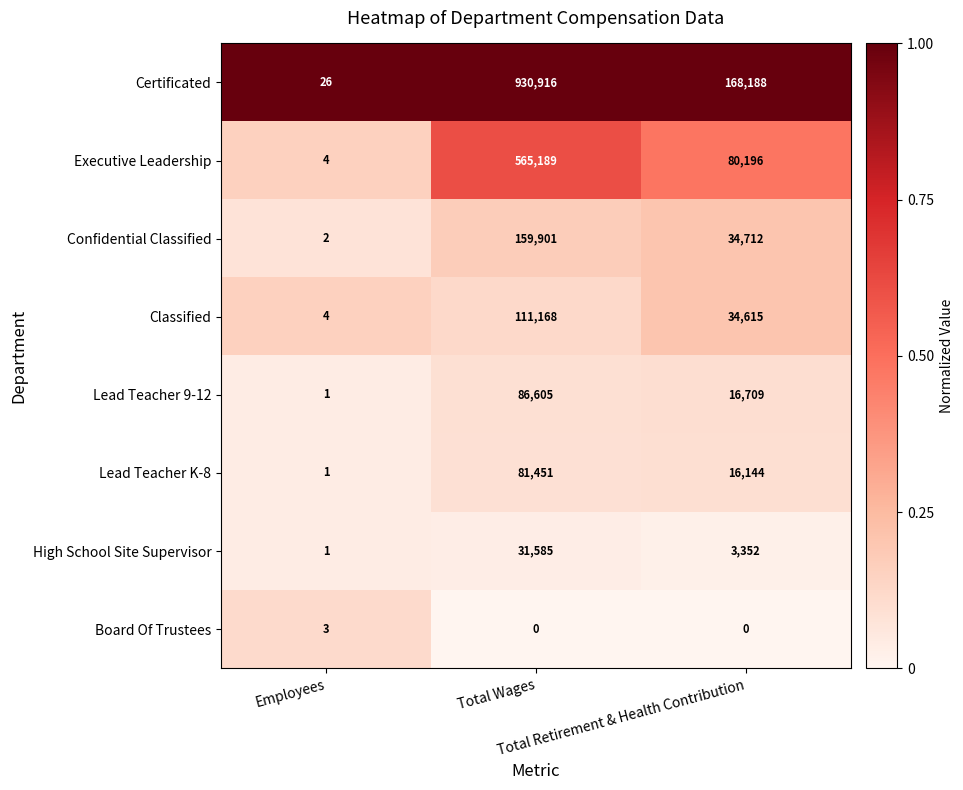

Which series has the largest total across all categories?

Certificated